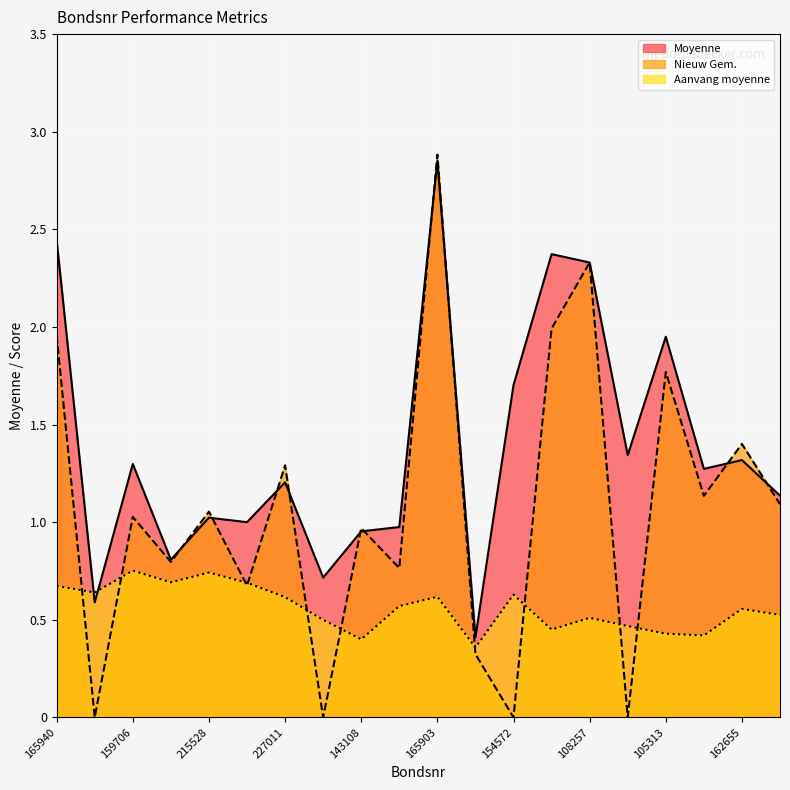

At which category is the sum across all series the highest?

165903